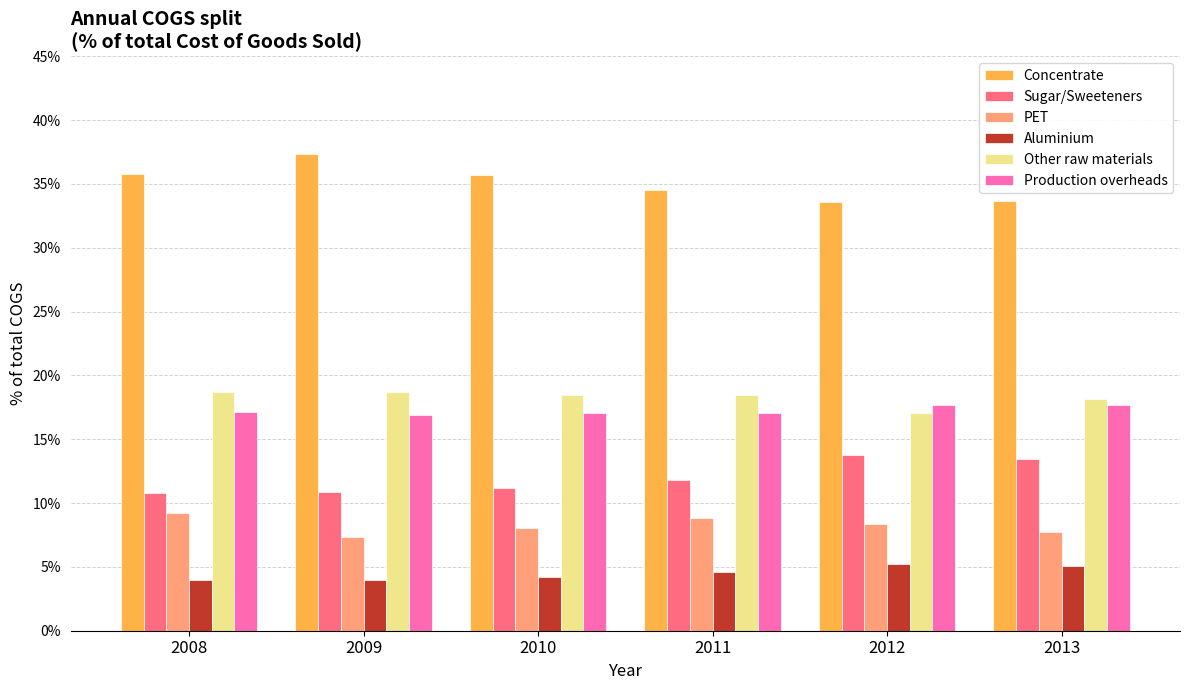

What are all the series names shown in the legend?

Concentrate, Sugar/Sweeteners, PET, Aluminium, Other raw materials, Production overheads